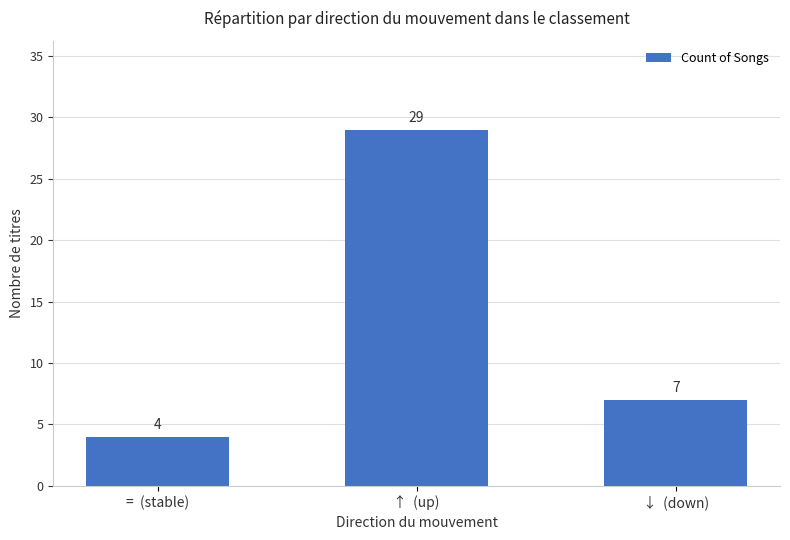

What is the change in value from =  (stable) to ↑  (up)?

+25